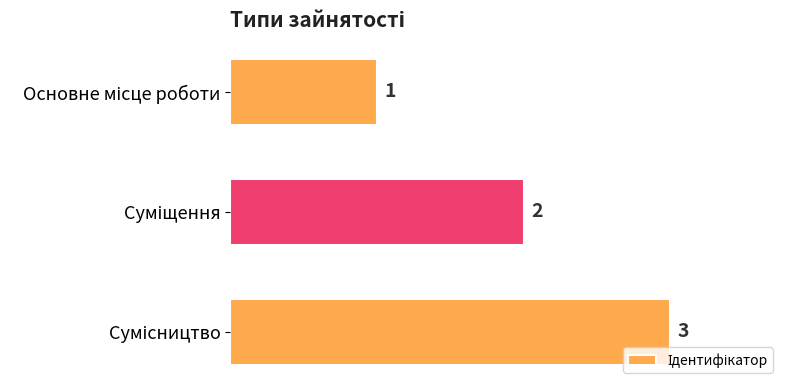

Does the chart contain stacked bars?

No